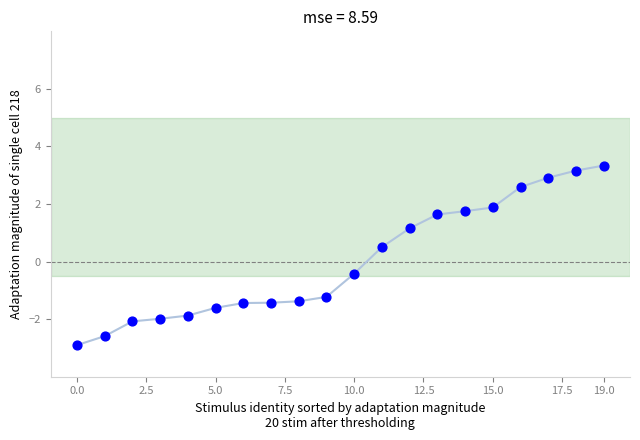

What is the difference between the maximum and minimum values?

6.2